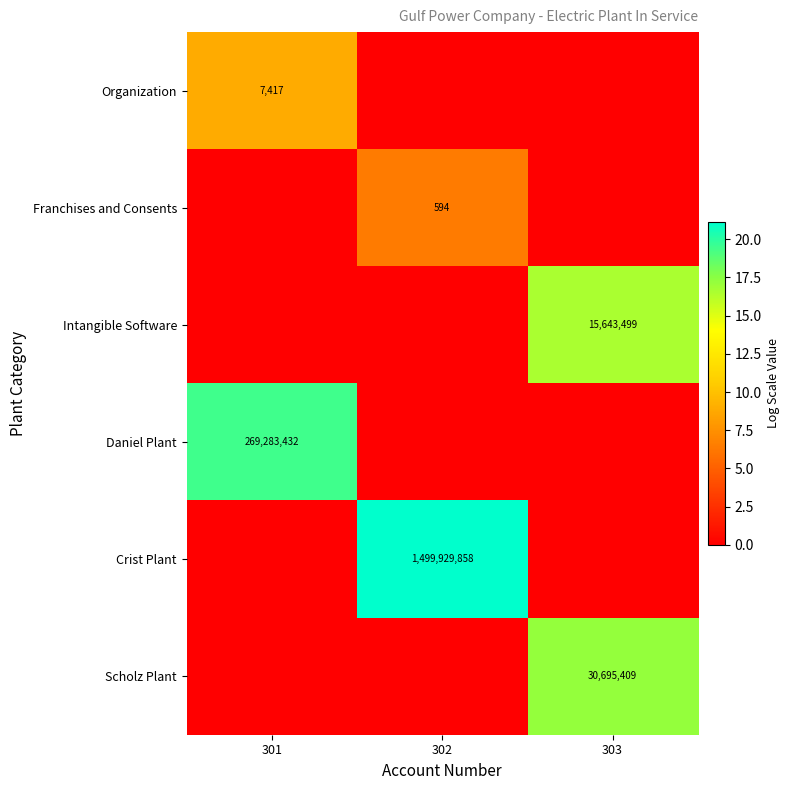

Is the value of Intangible Software at 301 greater than the value of Daniel Plant at 303?

No